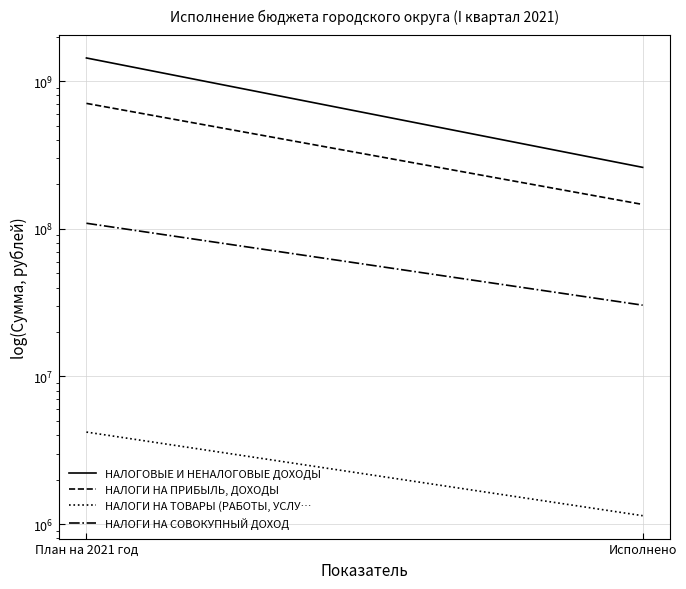

What position from the left is Исполнено?

2